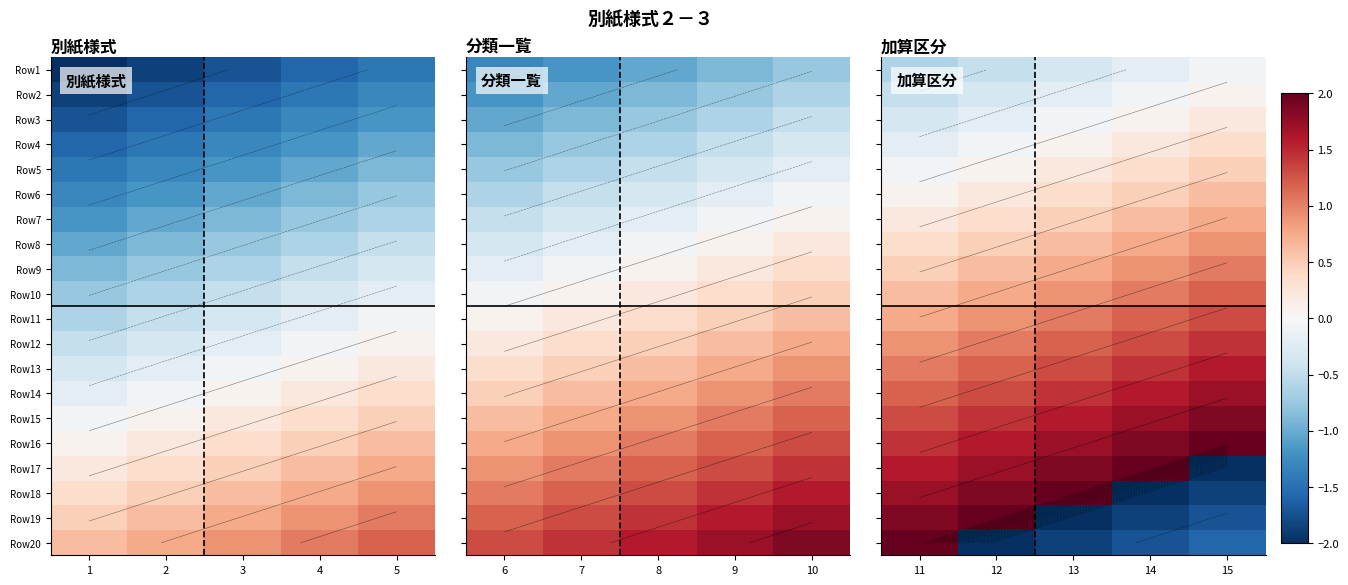

True or false: Row15 has a value of 0.7 at 12.

False